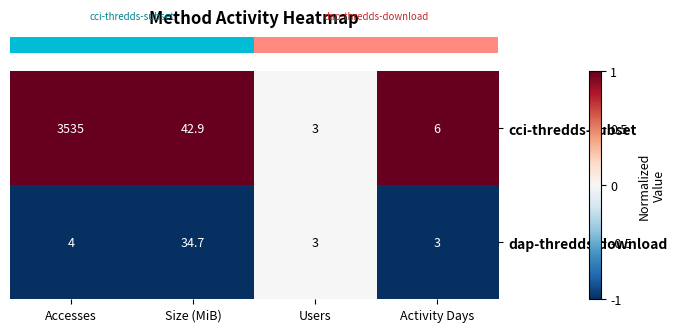

What is the difference between the maximum and minimum values in the cci-thredds-subset series?

3532.0